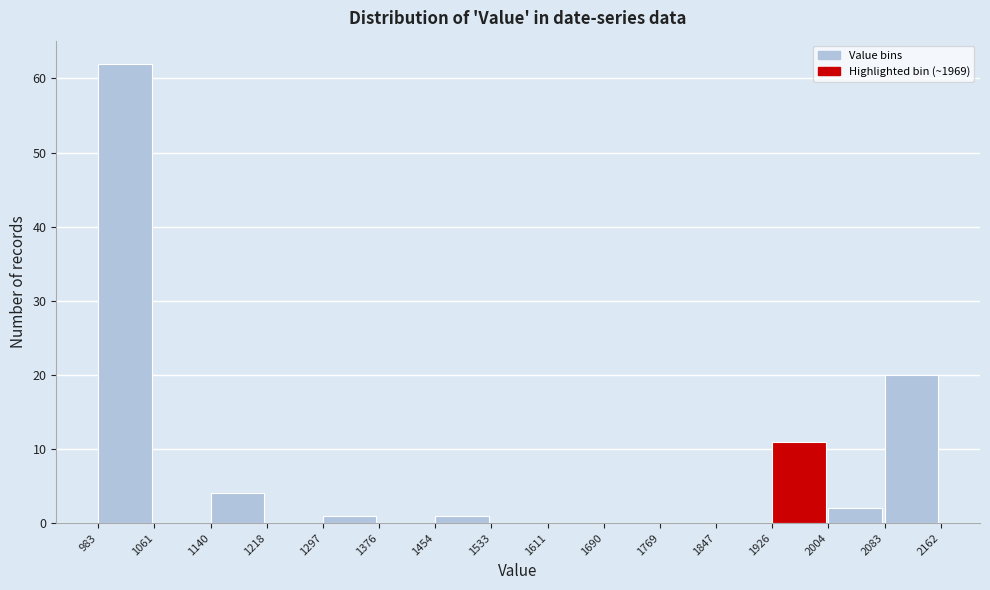

Reading left to right, transcribe this chart: for each bar, give the range it covers on the x-axis and its height. The values are not printed on the chart, so give them approximately, as read against the axis.

983 to 1061: 62
1061 to 1140: 0
1140 to 1218: 4
1218 to 1297: 0
1297 to 1376: 1
1376 to 1454: 0
1454 to 1533: 1
1533 to 1611: 0
1611 to 1690: 0
1690 to 1769: 0
1769 to 1847: 0
1847 to 1926: 0
1926 to 2004: 11
2004 to 2083: 2
2083 to 2162: 20